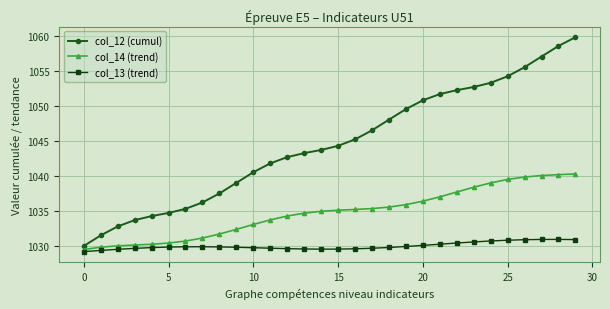

What are all the series names shown in the legend?

col_12 (cumul), col_14 (trend), col_13 (trend)